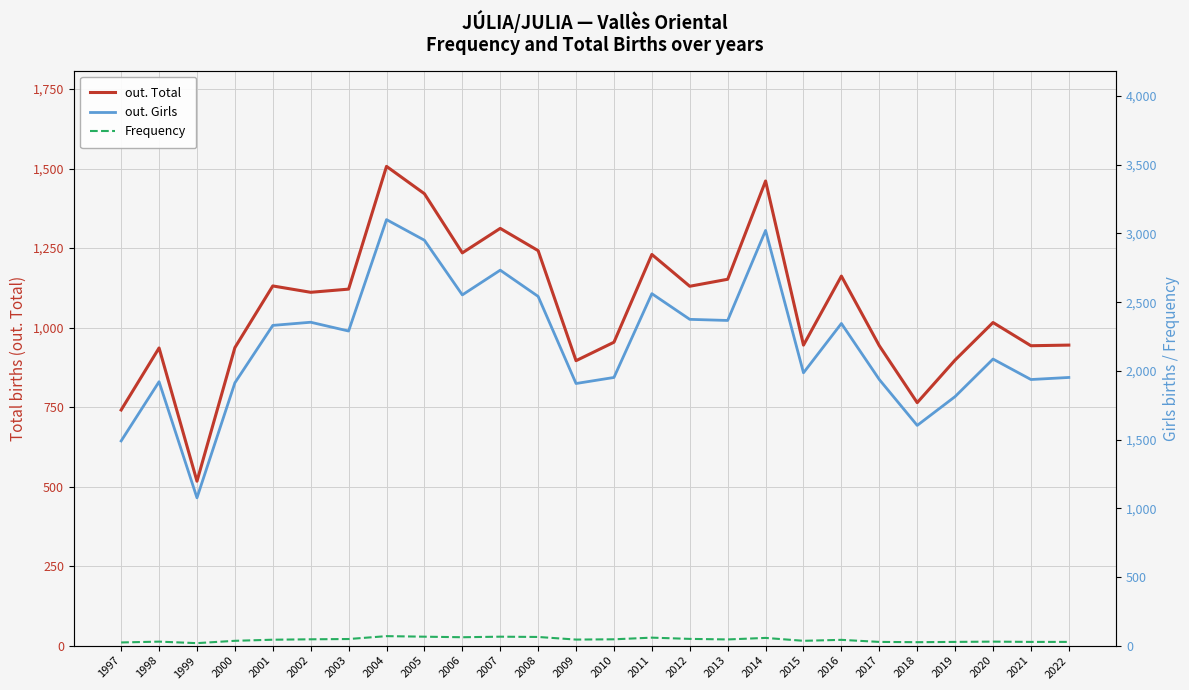

What is the value of the out. Girls point at the 20th from the left?

2345